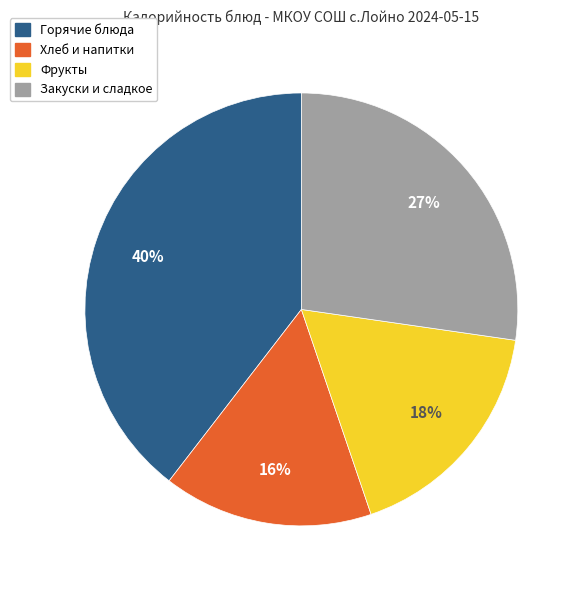

To the nearest percent, what is the average slice percentage?

25%